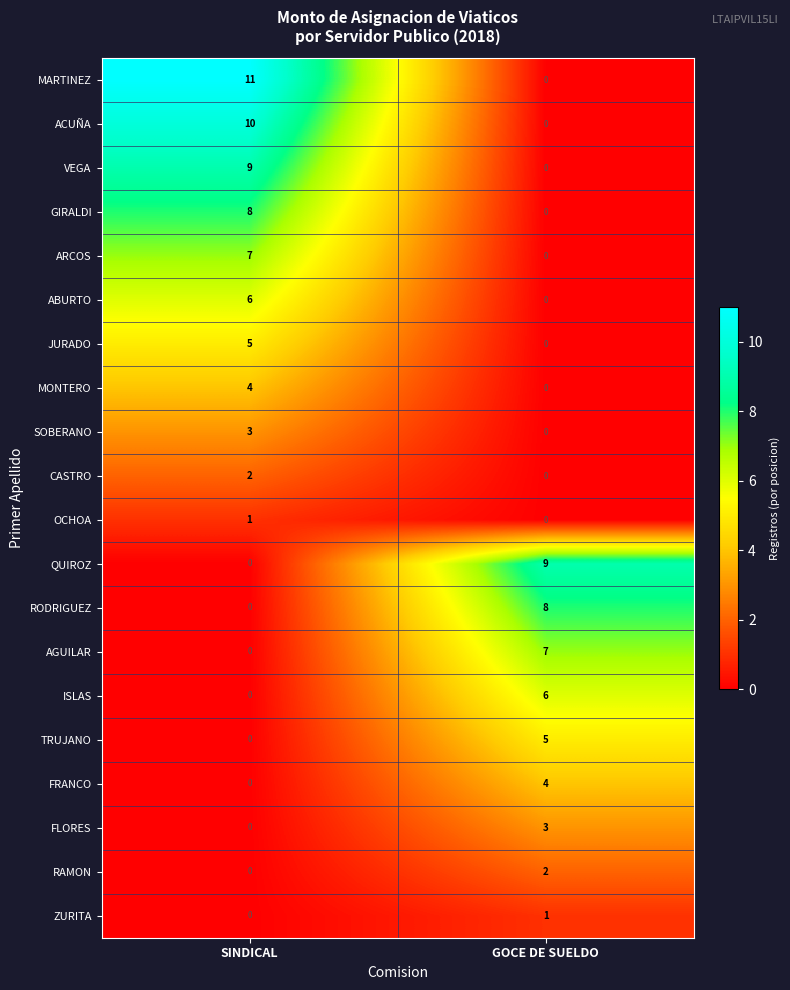

Which category has the highest value in the ARCOS series?

SINDICAL